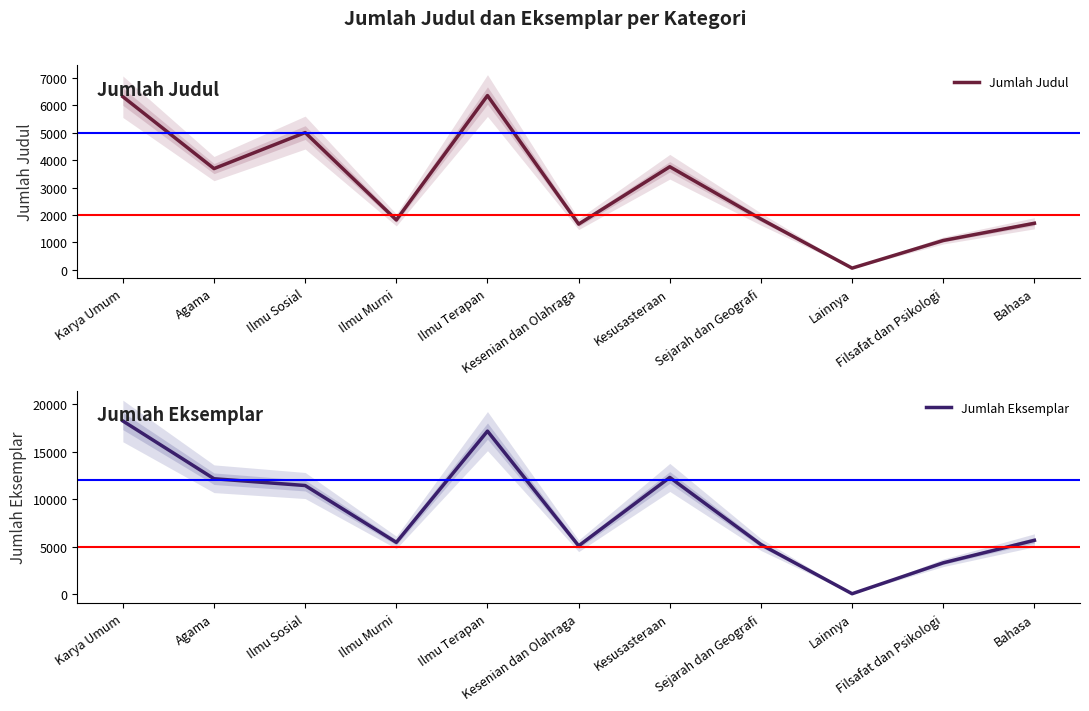

What is the value of the Jumlah Eksemplar point at the 9th from the left?

55